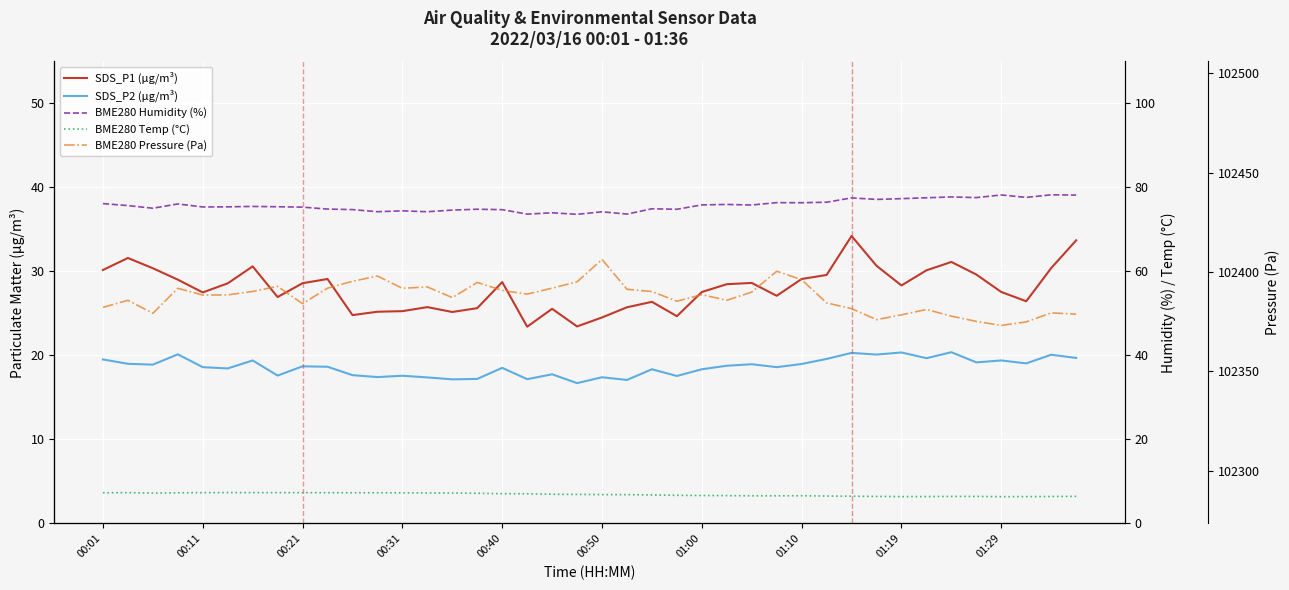

What are all the series names shown in the legend?

SDS_P1 (µg/m³), SDS_P2 (µg/m³), BME280 Humidity (%), BME280 Temp (°C), BME280 Pressure (Pa)